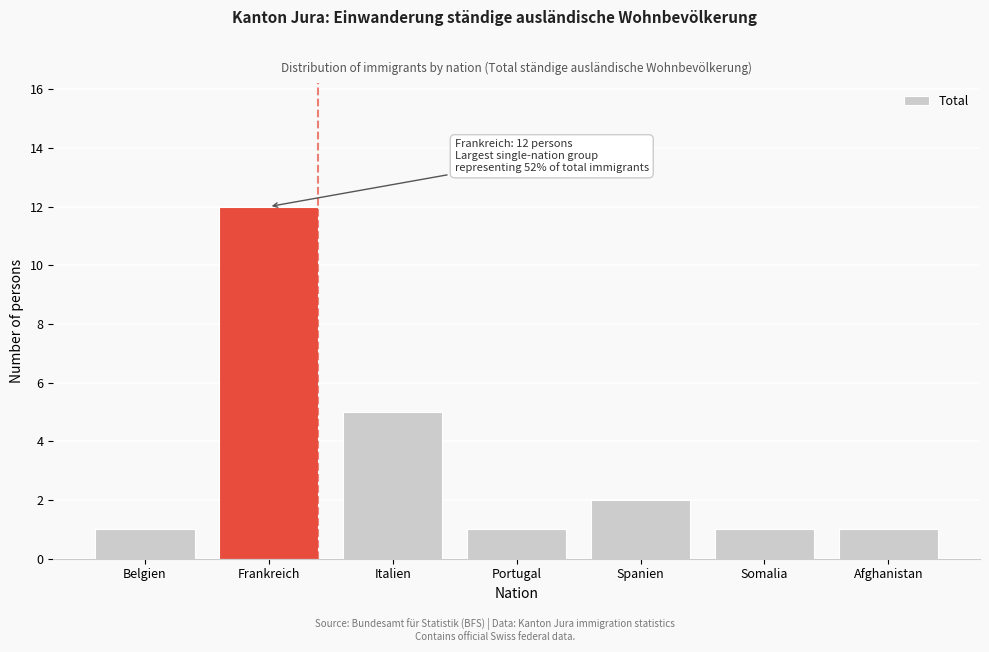

Reading left to right, extract all data points from this chart.

1	12	5	1	2	1	1